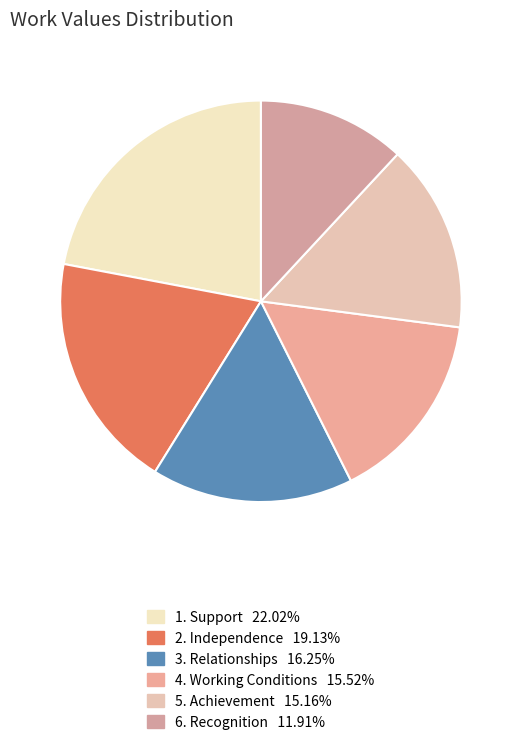

Which slice is the largest?

Support